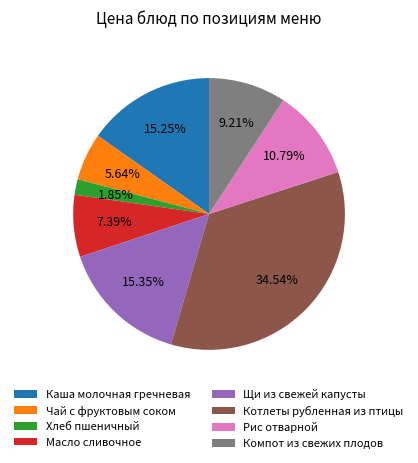

To the nearest percent, what is the difference between the largest and smallest slice percentages?

33%